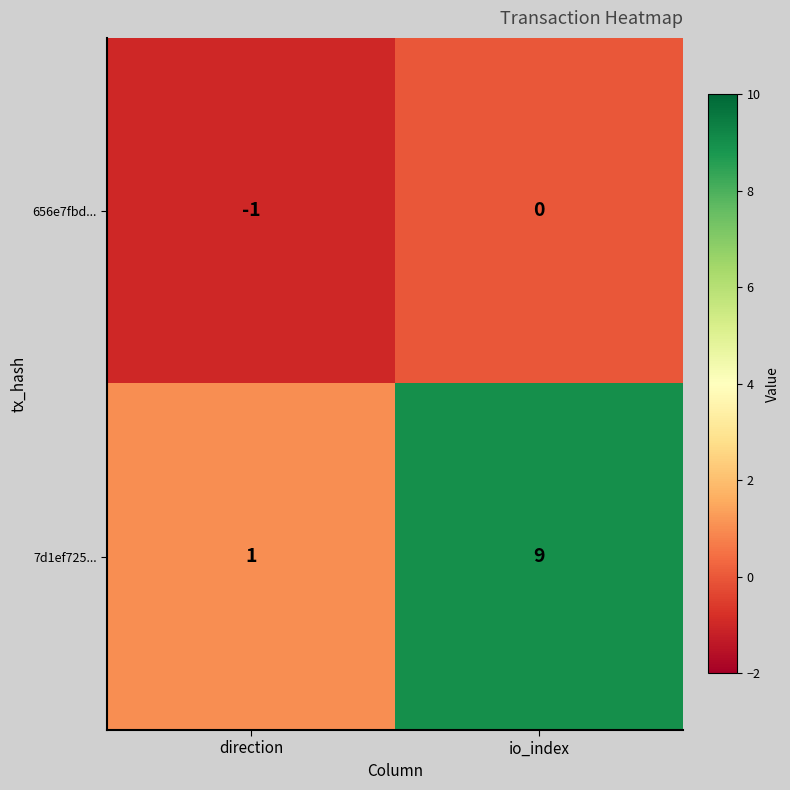

At which category is the sum across all series the highest?

io_index